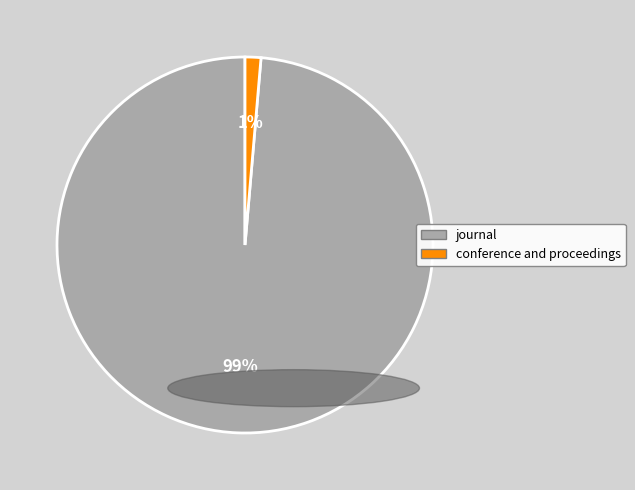

What percentage is the journal slice, to the nearest percent?

99%